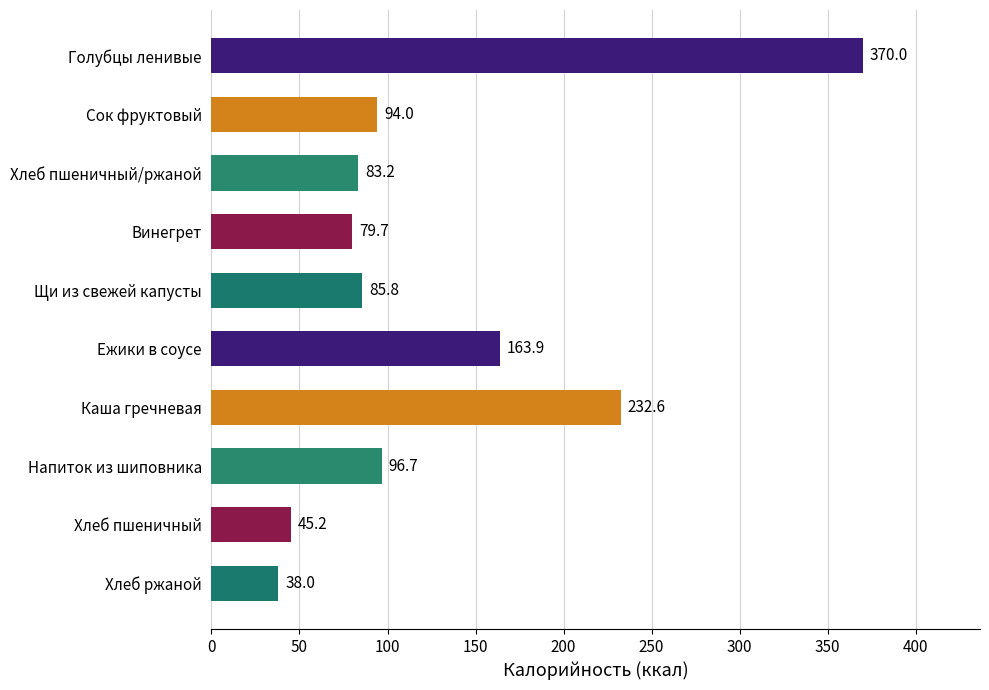

List the labels in order of value, smallest first.

Хлеб ржаной, Хлеб пшеничный, Винегрет, Хлеб пшеничный/ржаной, Щи из свежей капусты, Сок фруктовый, Напиток из шиповника, Ежики в соусе, Каша гречневая, Голубцы ленивые